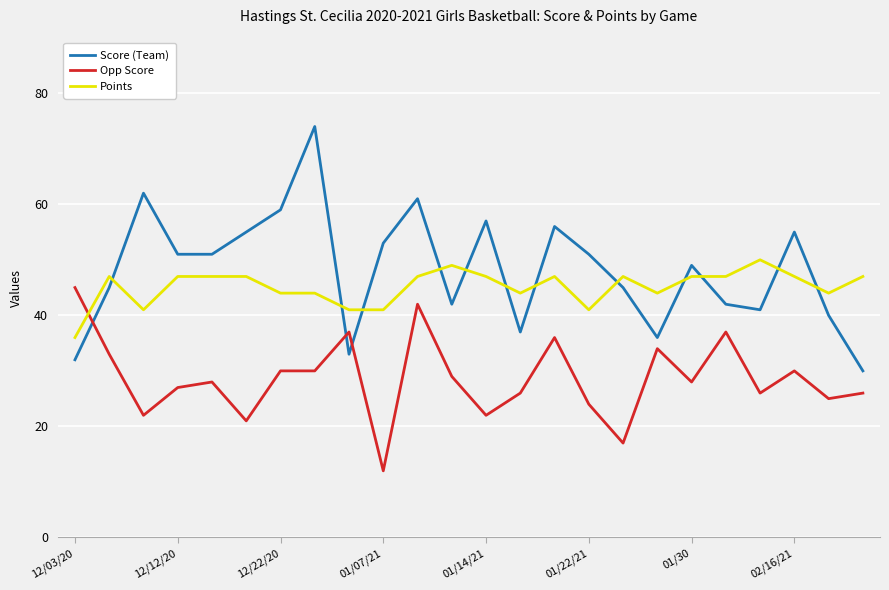

What are all the series names shown in the legend?

Score (Team), Opp Score, Points